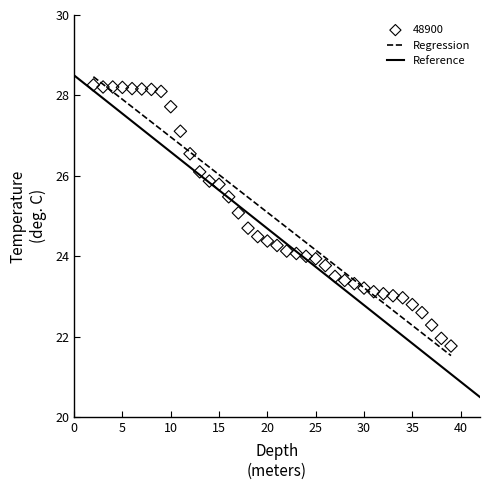

What is the range of X values (max minus min)?

37.0